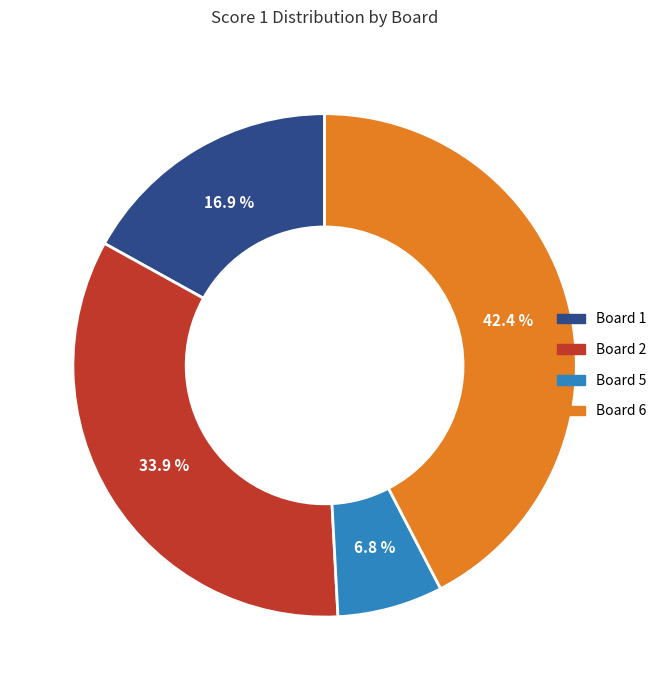

Is there a majority slice in this chart?

No